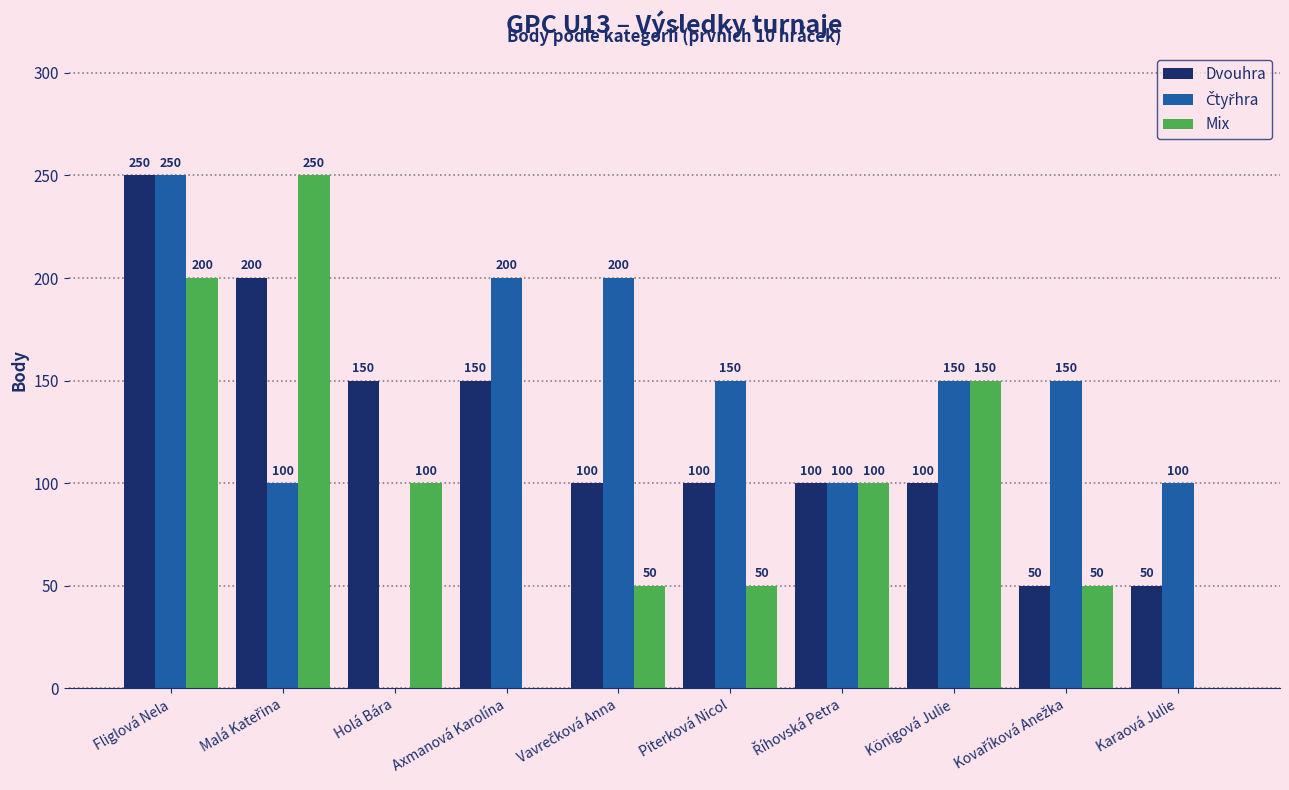

Read the Mix value at Piterková Nicol.

50